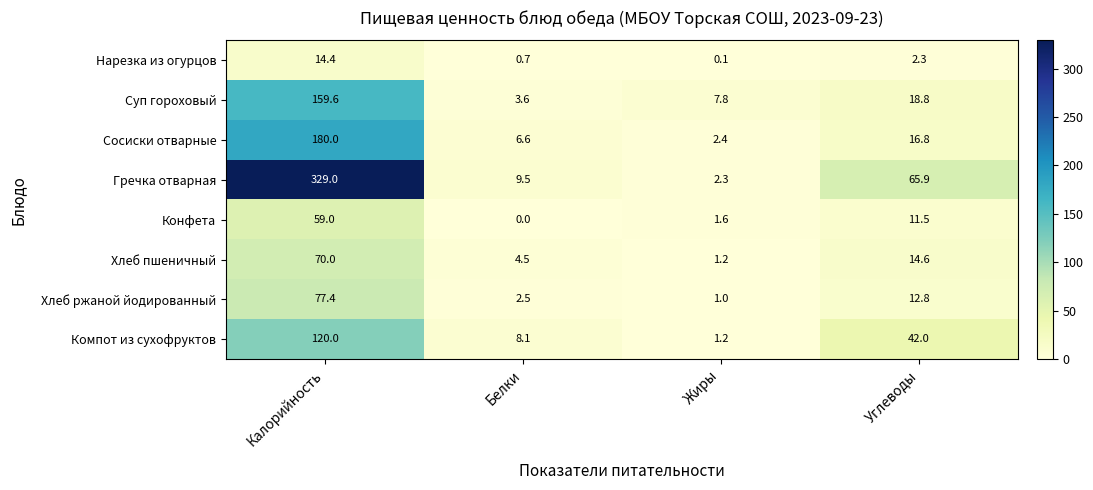

List the labels in order of Сосиски отварные value, largest first.

Калорийность, Углеводы, Белки, Жиры